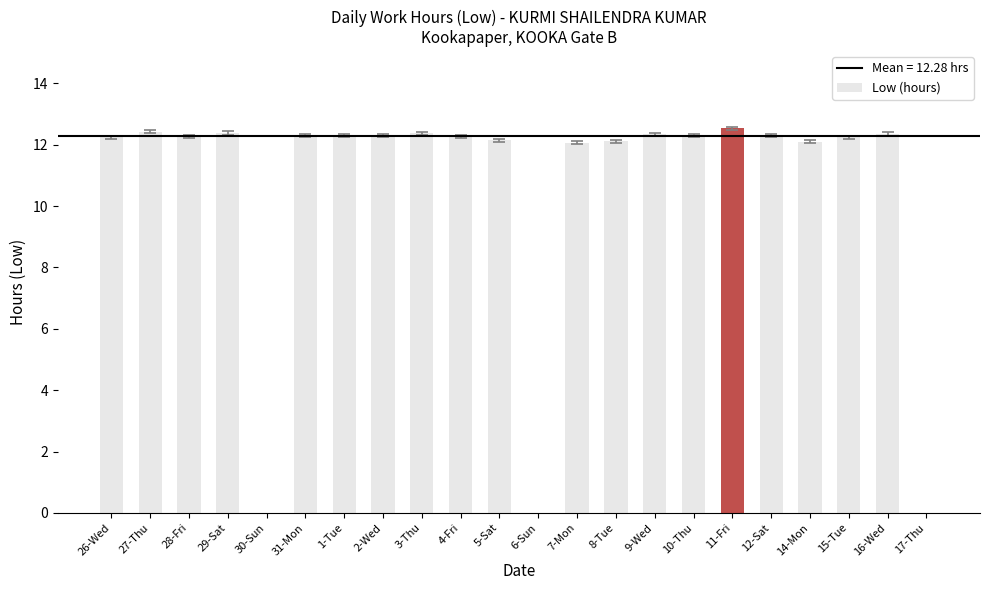

Where does the data first go above 12?

26-Wed